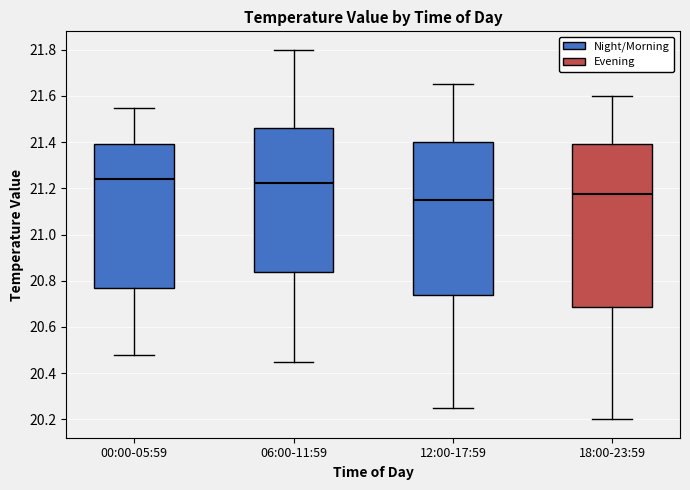

Reading left to right, read every box against the y-axis: the position of its median line, the range the box covers, and the ends of its whiskers. The values are not printed on the chart, so give them approximately, as read against the axis.

00:00-05:59: median 21.24, box 20.78 to 21.40, whiskers 20.48 to 21.56
06:00-11:59: median 21.22, box 20.84 to 21.46, whiskers 20.46 to 21.80
12:00-17:59: median 21.16, box 20.74 to 21.40, whiskers 20.26 to 21.66
18:00-23:59: median 21.18, box 20.68 to 21.40, whiskers 20.20 to 21.60